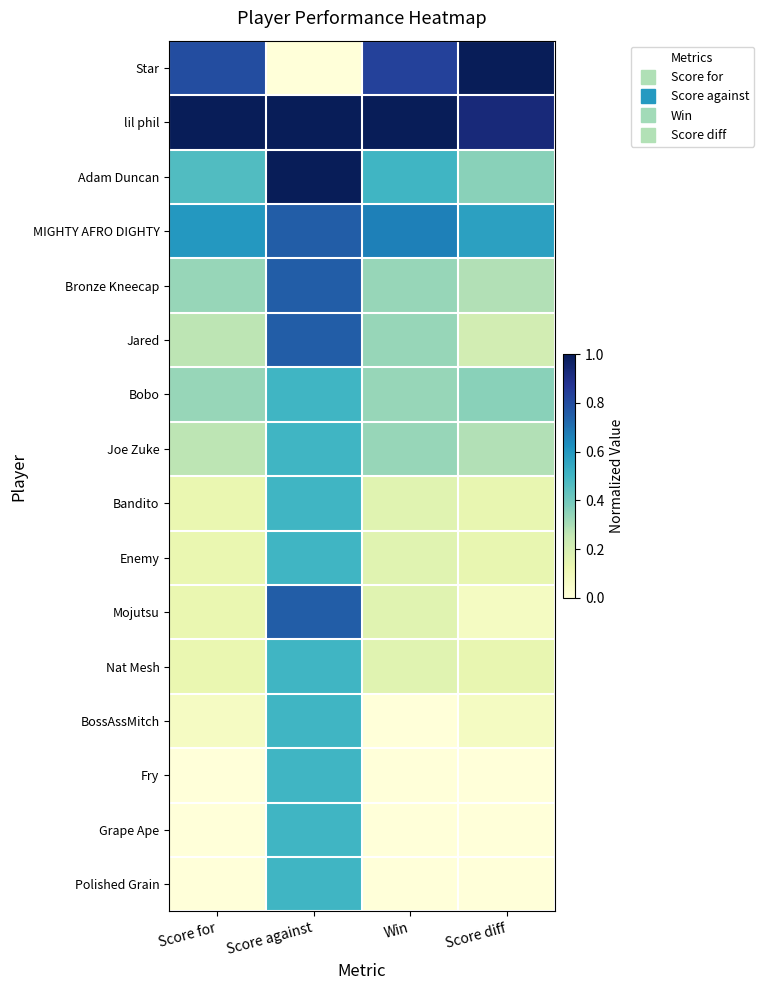

Which has a higher value, Score for or Win?

Win